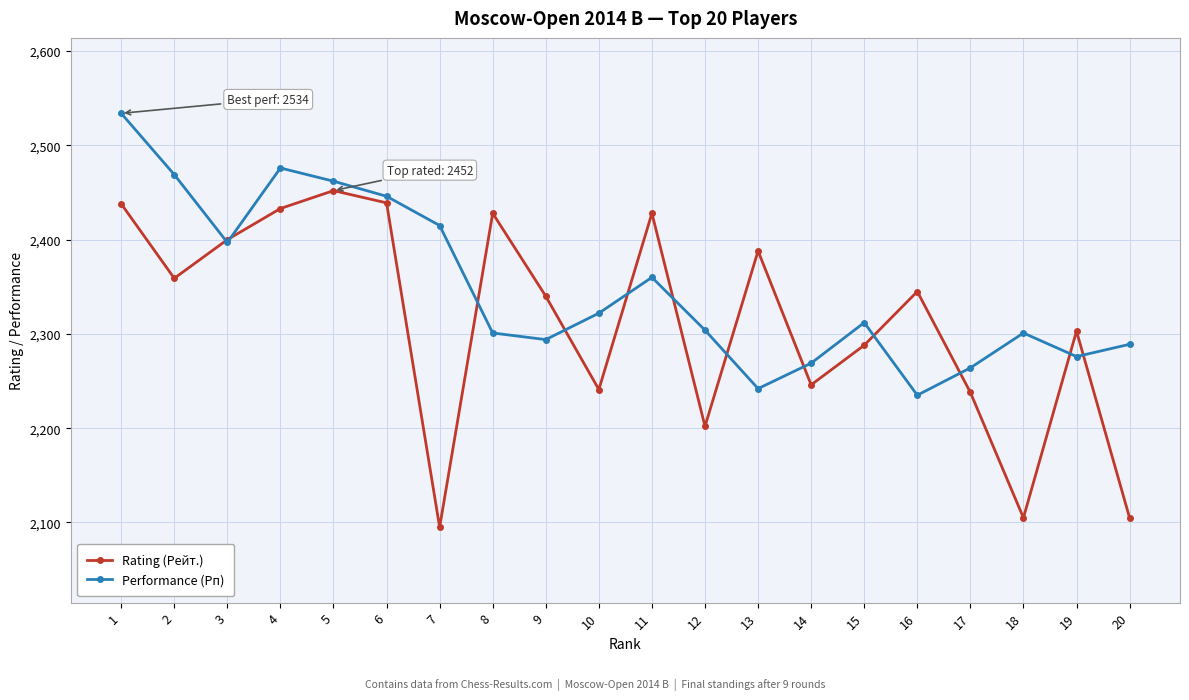

What is the sum of all Rating (Рейт.) values?

46273